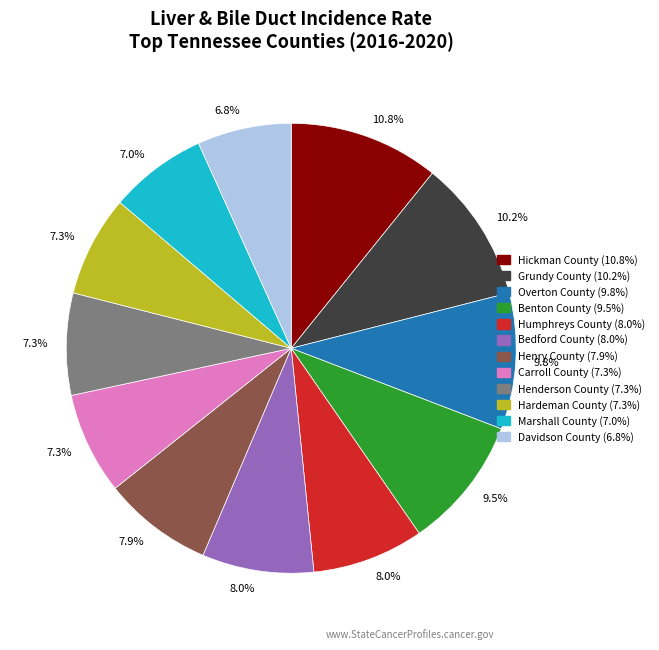

Is Marshall County the majority of the pie?

No